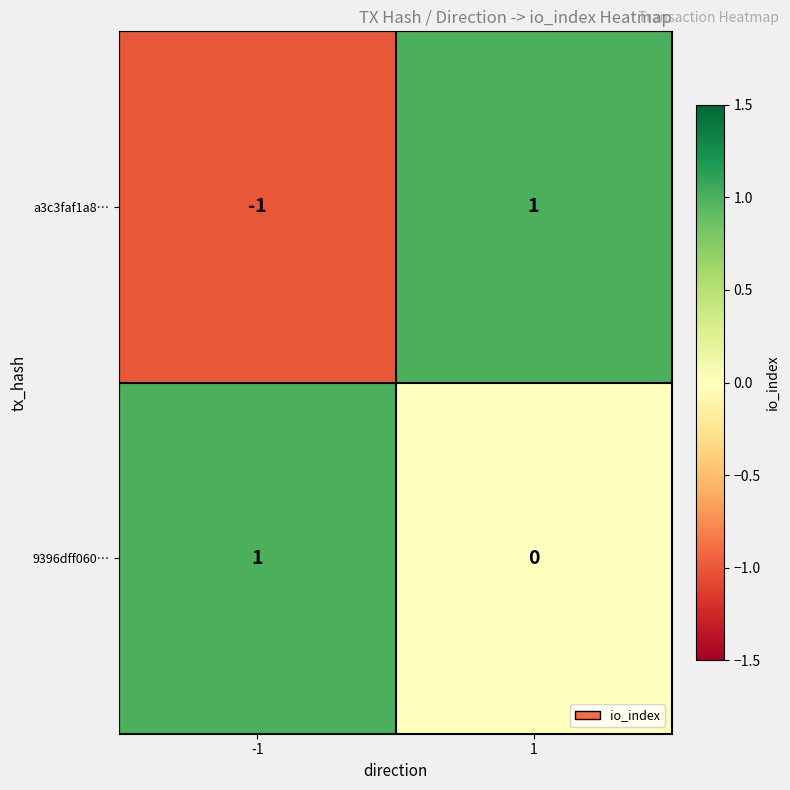

The value of 9396dff060… at -1 is 2. True or false?

False